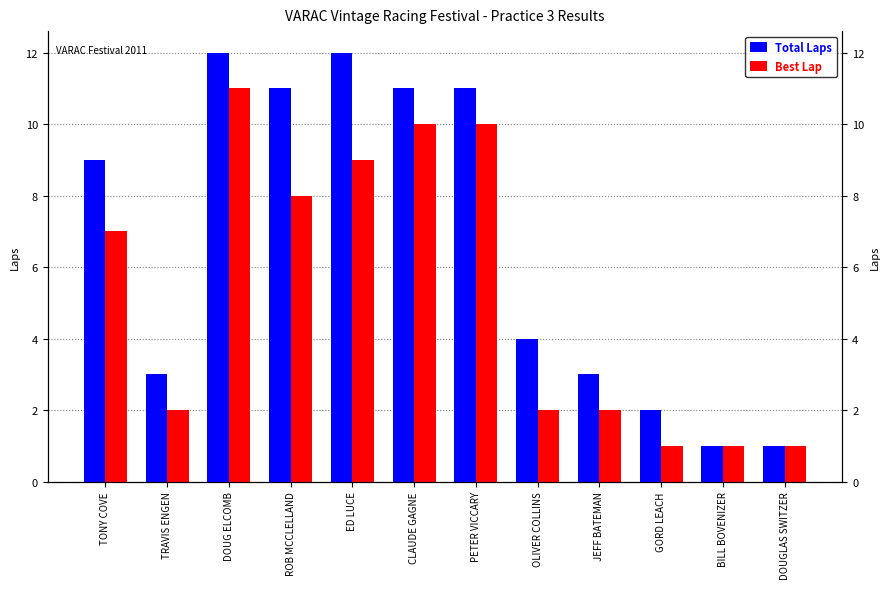

The Best Lap series shows 0 at DOUGLAS SWITZER. True or false?

False